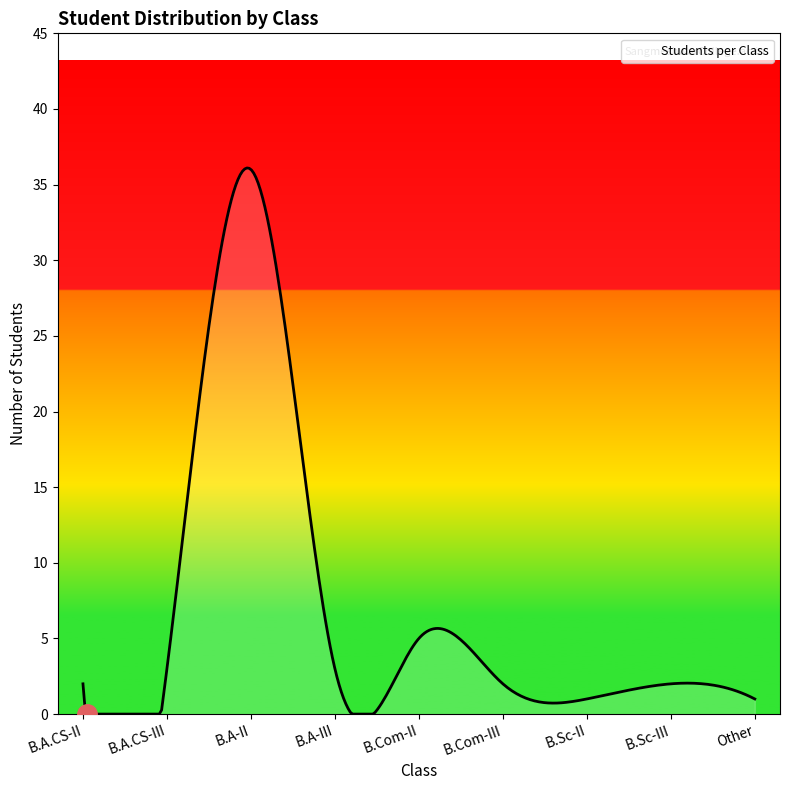

What is the greatest value displayed?

36.1